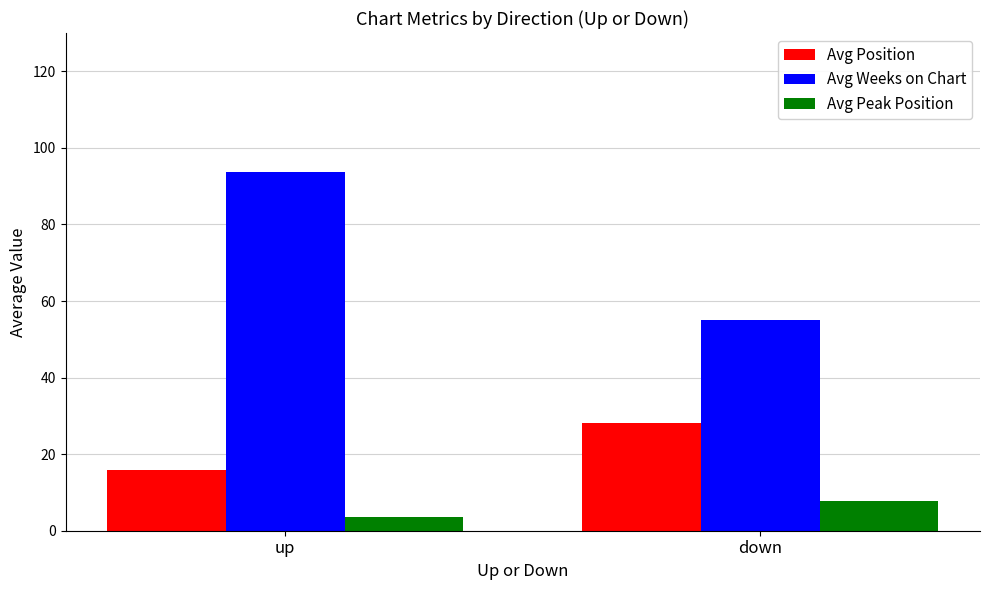

What is the value of the Avg Position bar at the 2nd from the left?

28.2